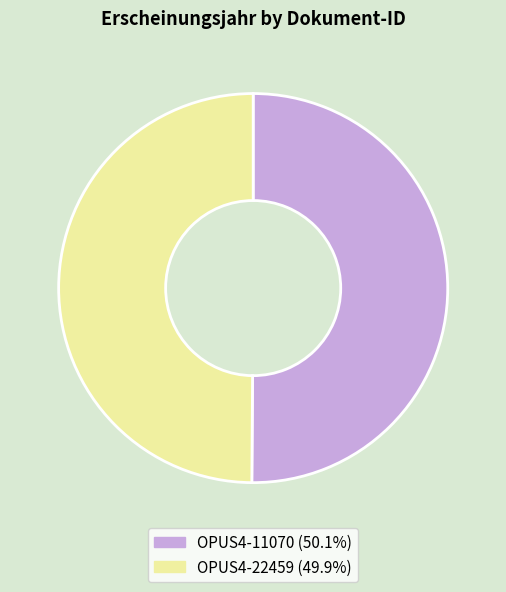

How many slices are in this pie chart?

2